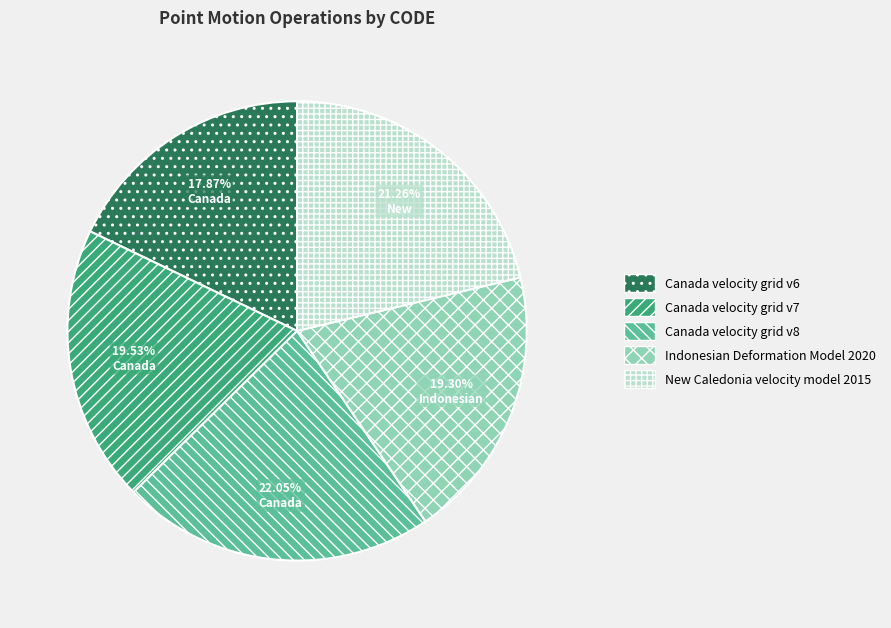

What percentage is the New Caledonia velocity model 2015 slice, to the nearest percent?

21%